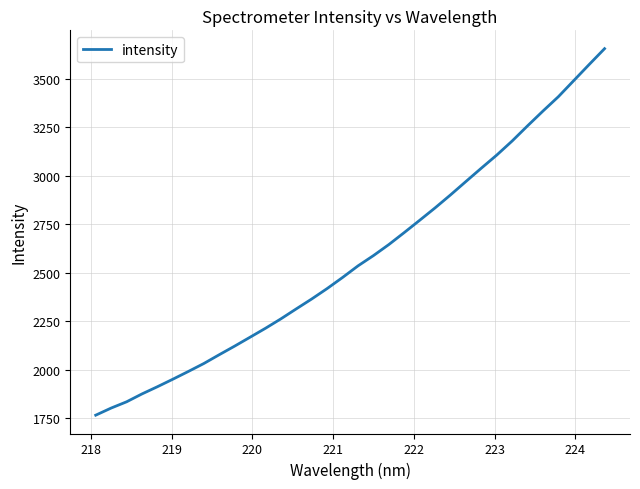

What is the smallest value displayed?

1765.2